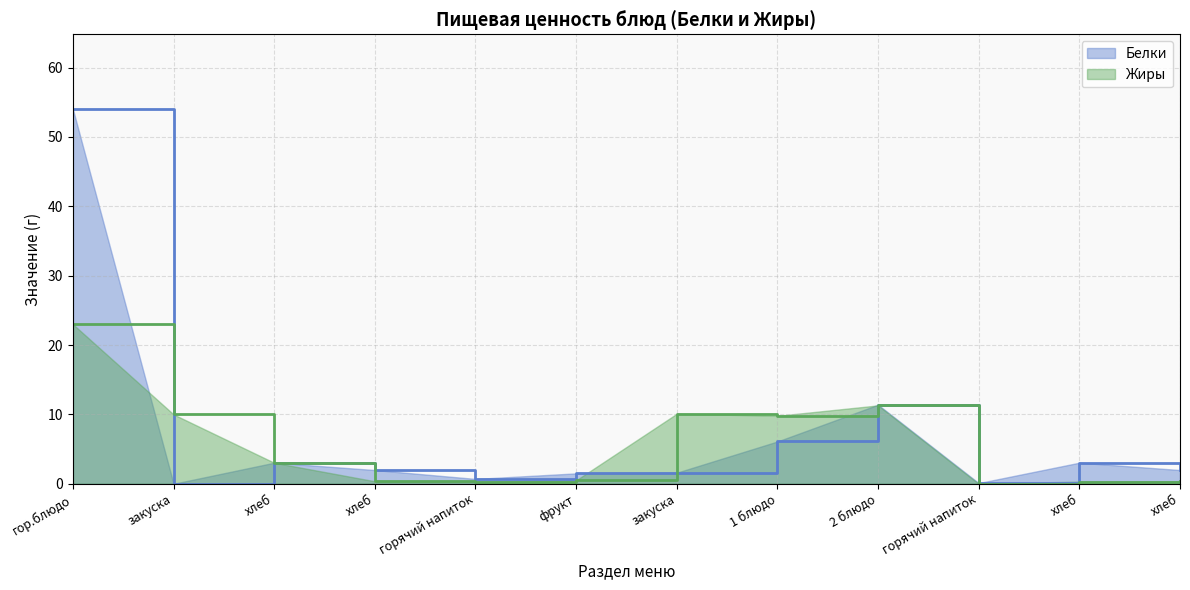

Which label corresponds to the largest value in the chart?

гор.блюдо